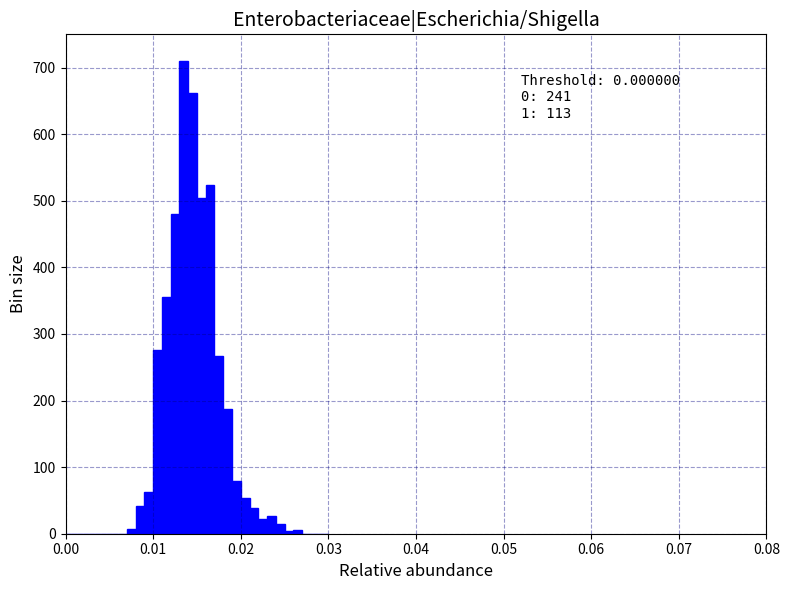

Around what value on the x-axis is the tallest bar? Give the approximate position of its centre, as read against the axis.

0.014